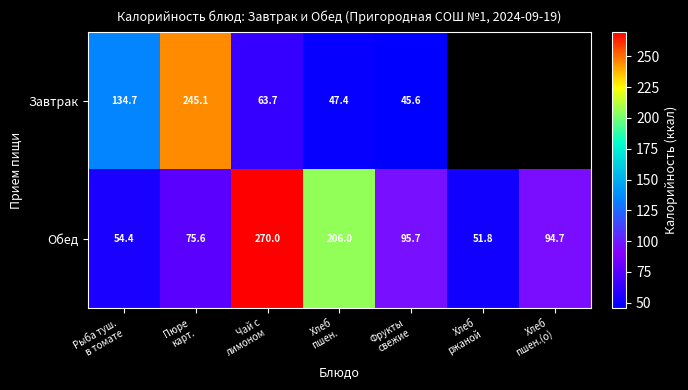

What is the spread (max minus min) of values at Фрукты
свежие?

50.1